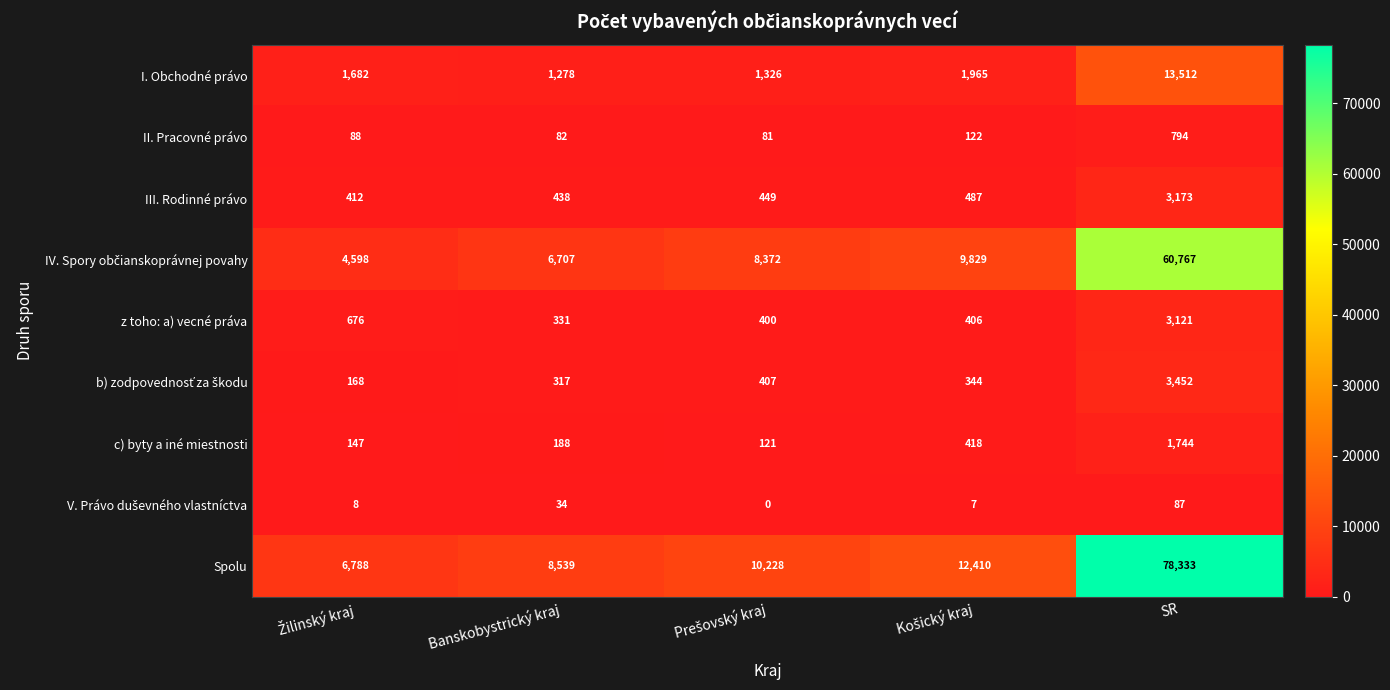

Which category has the highest value in the II. Pracovné právo series?

SR